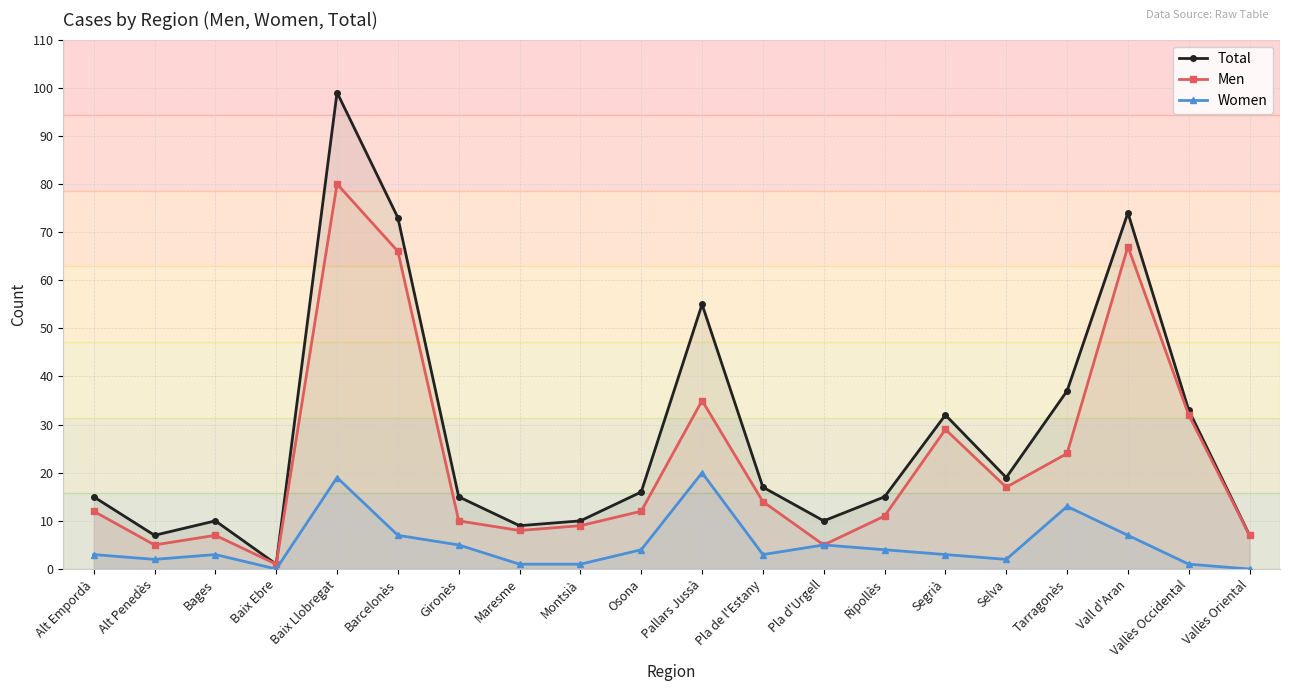

How many distinct data groups are displayed?

3